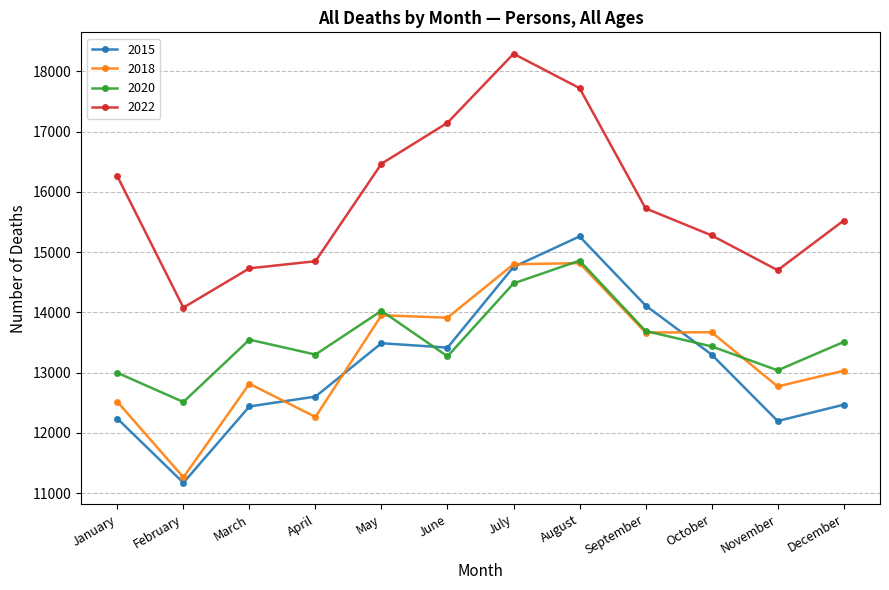

Where is the first local maximum for 2022?

July